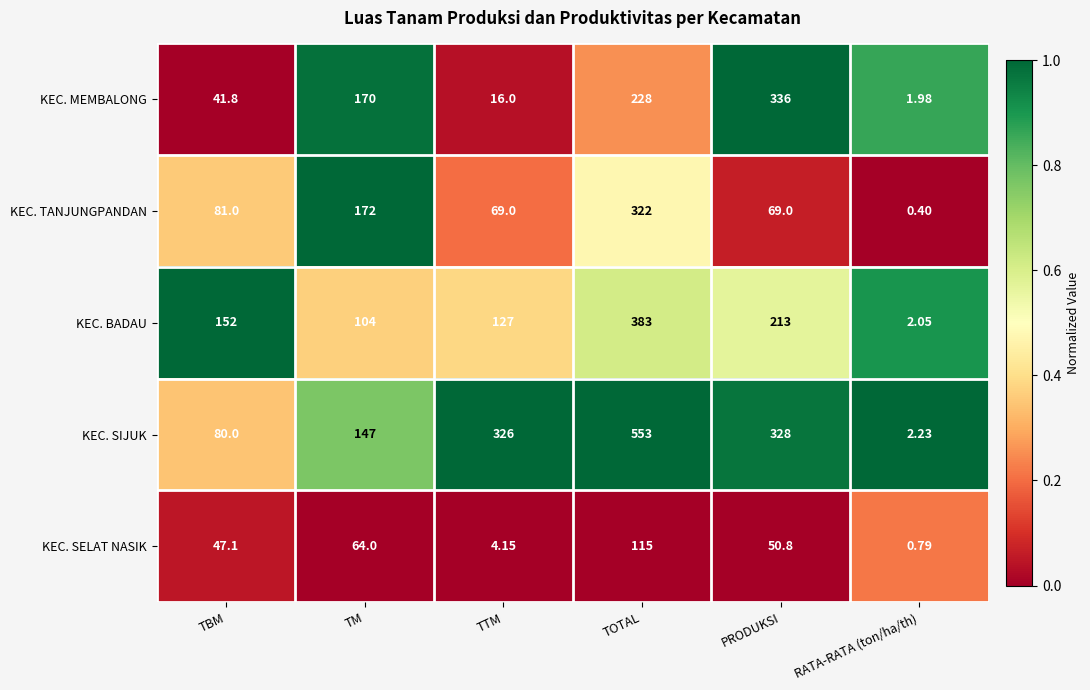

Which series changed the most between TM and TTM?

KEC. SIJUK